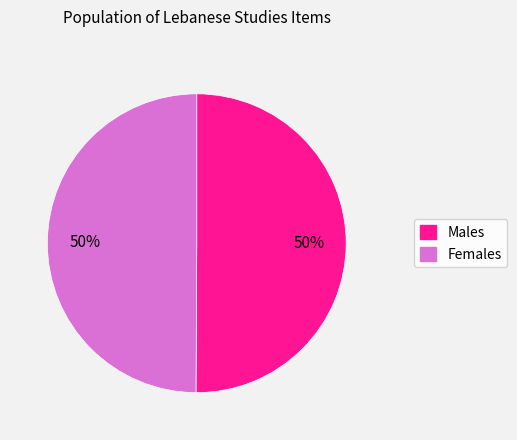

Is the sum of Females and Males greater than half?

Yes